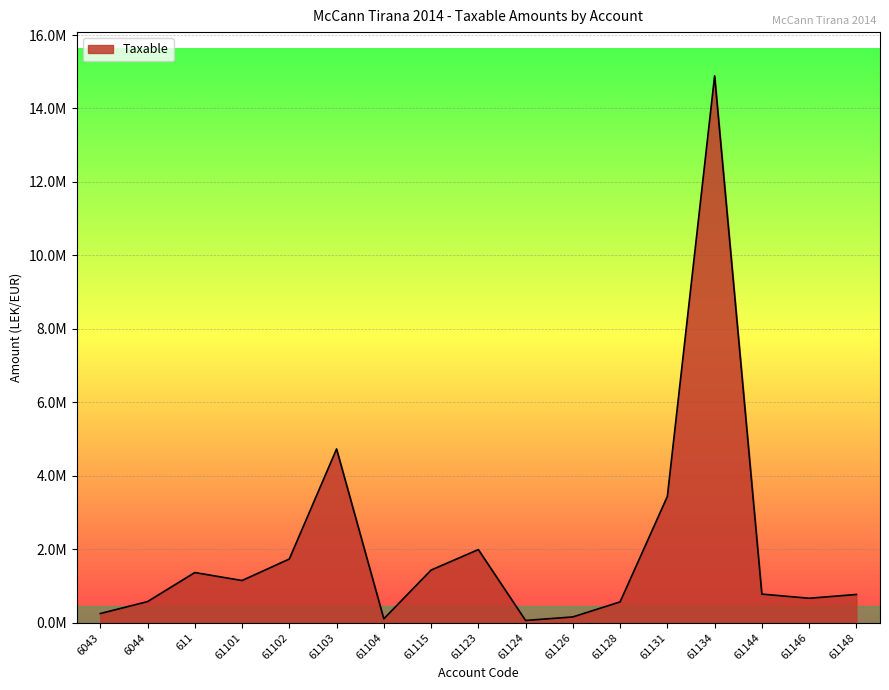

Does the chart have visible grid lines?

Yes